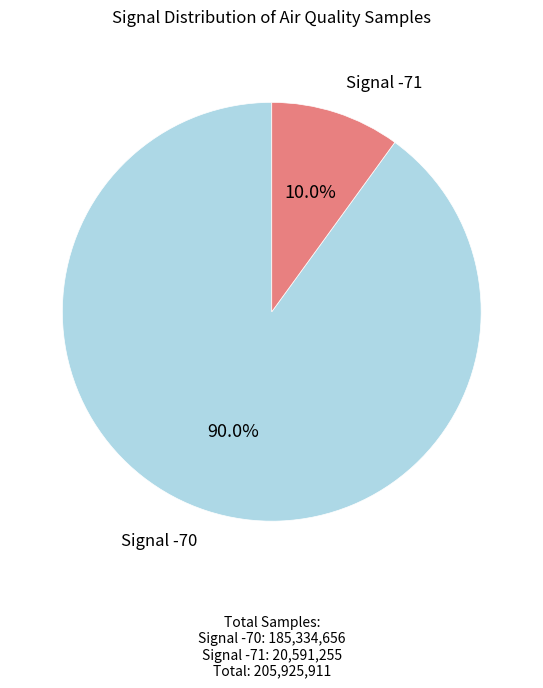

Is Signal -70 the majority of the pie?

Yes